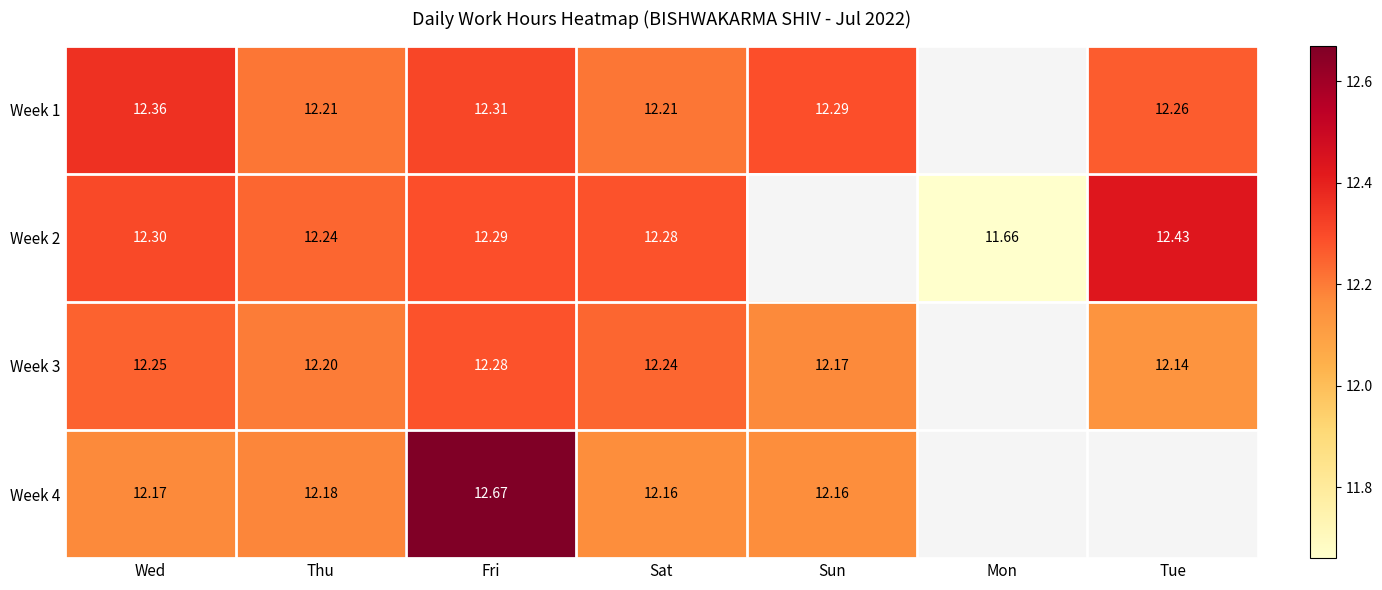

Is the value of Week 2 at Thu greater than the value of Week 3 at Sun?

Yes